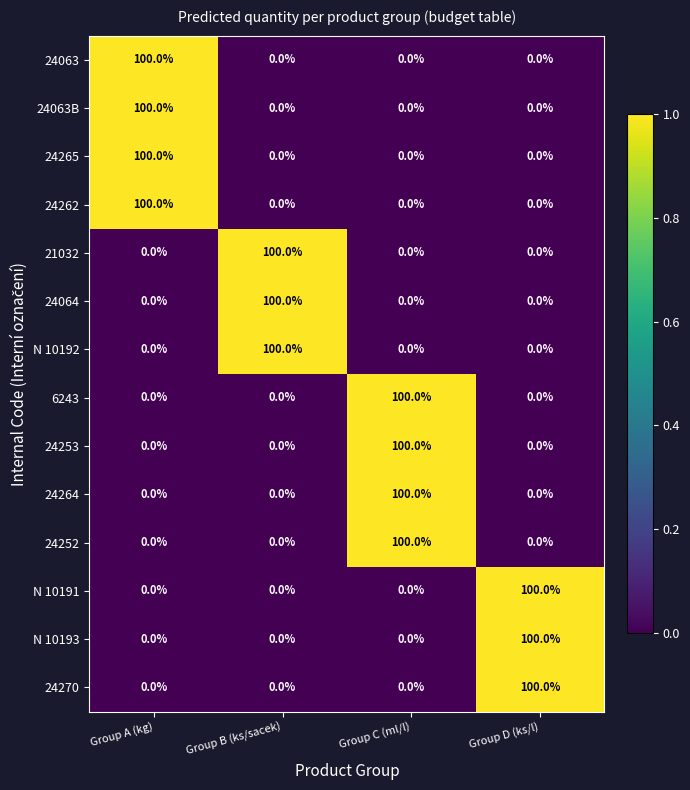

What is the total value across all series at Group B (ks/sacek)?

300